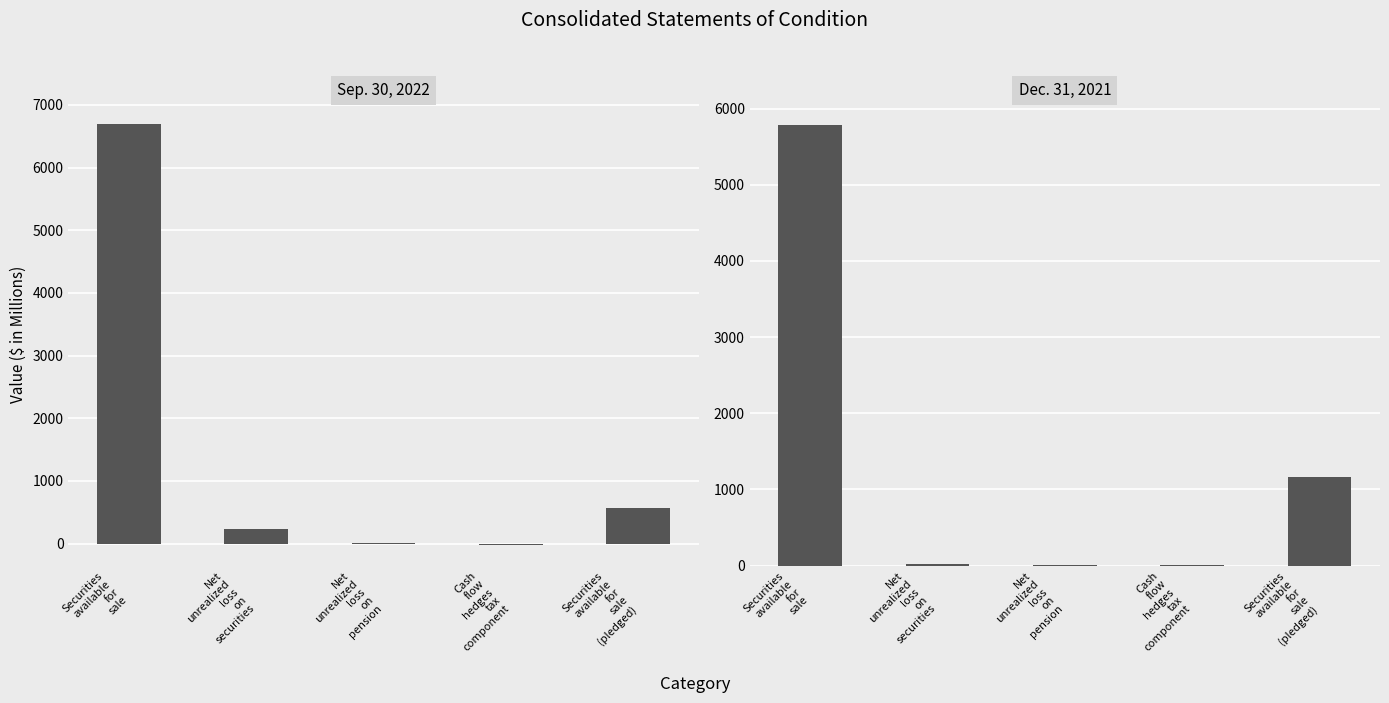

How many values in Sep. 30, 2022 are below zero?

1